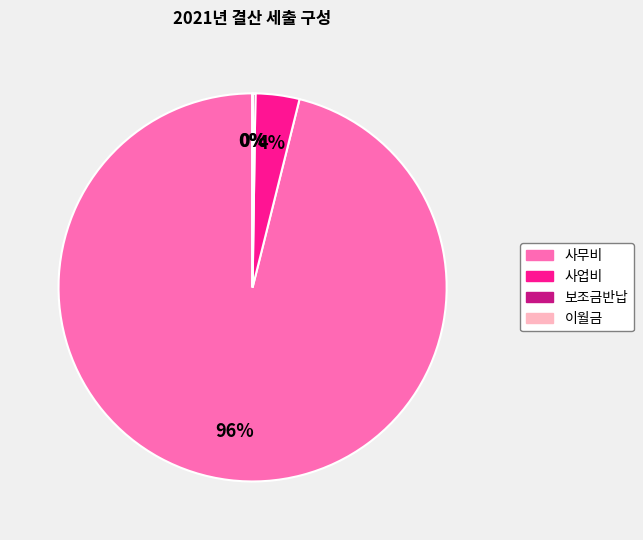

What is the largest slice in the pie chart?

사무비